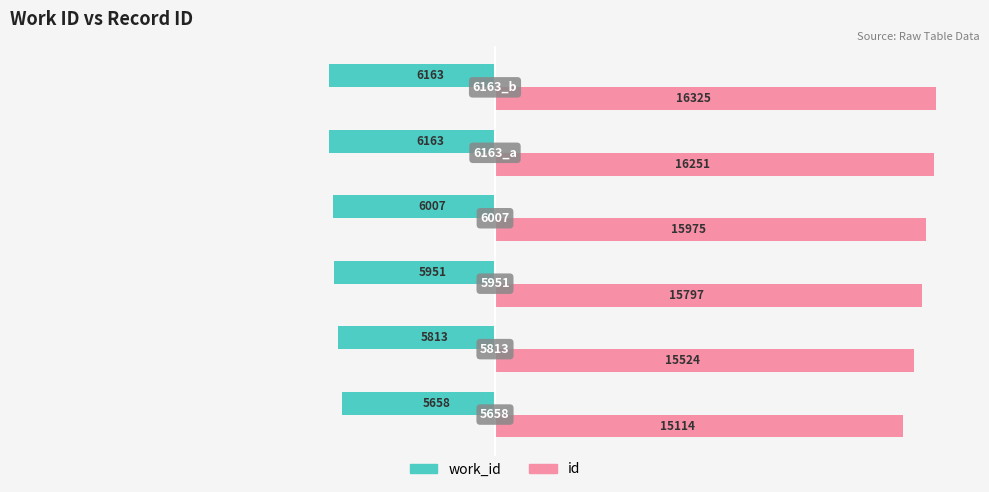

Reading right to left, transcribe all the data shown in this chart.

work_id: -37.8	-37.8	-36.8	-36.5	-35.6	-34.7
id: 100.0	99.5	97.9	96.8	95.1	92.6